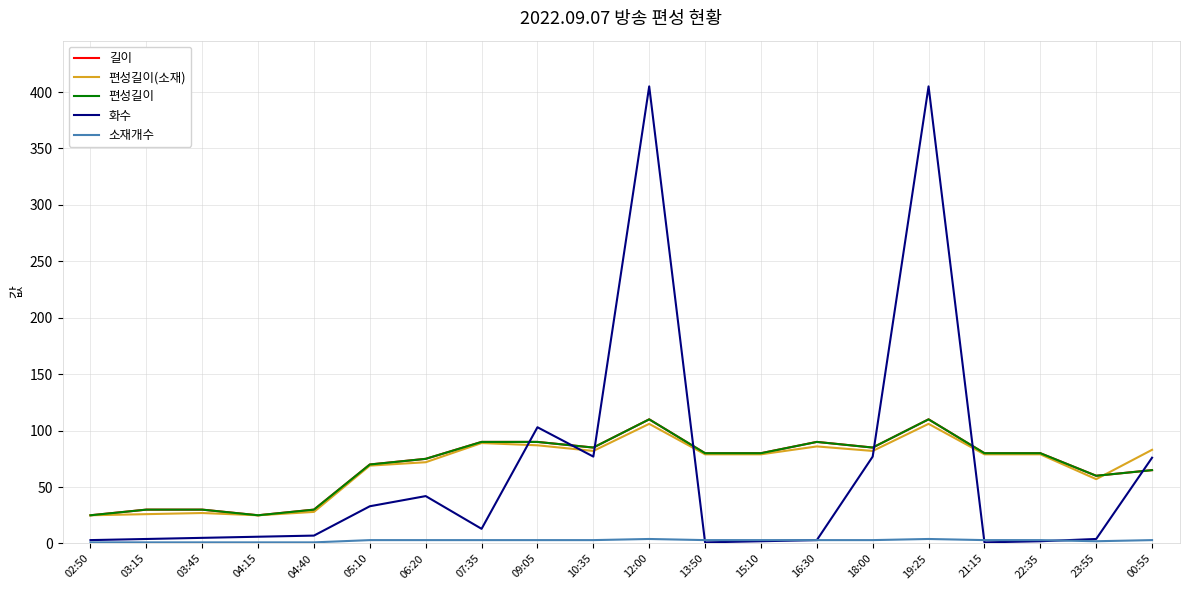

Does the chart display data point markers on the line(s)?

No